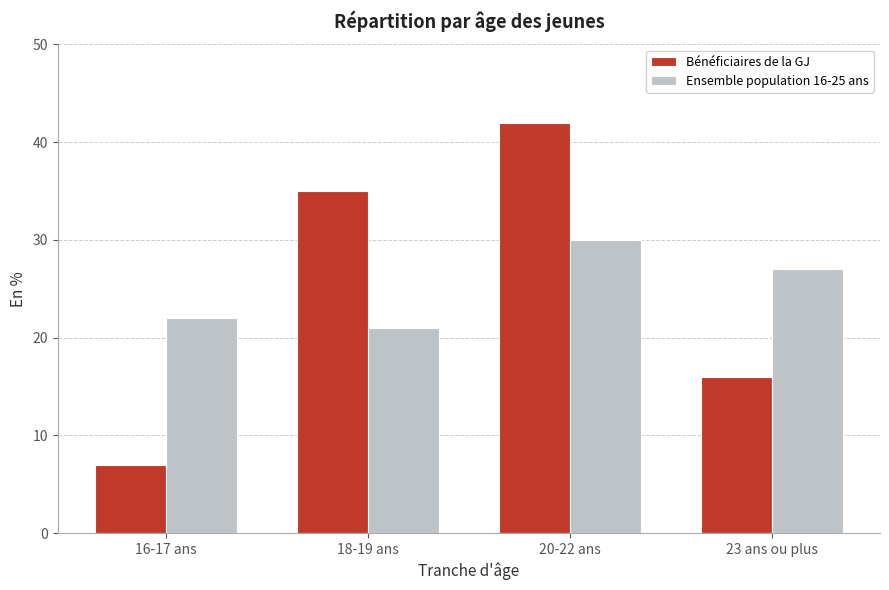

Reading left to right, list all the values displayed in this chart.

Bénéficiaires de la GJ: 7	35	42	16
Ensemble population 16-25 ans: 22	21	30	27